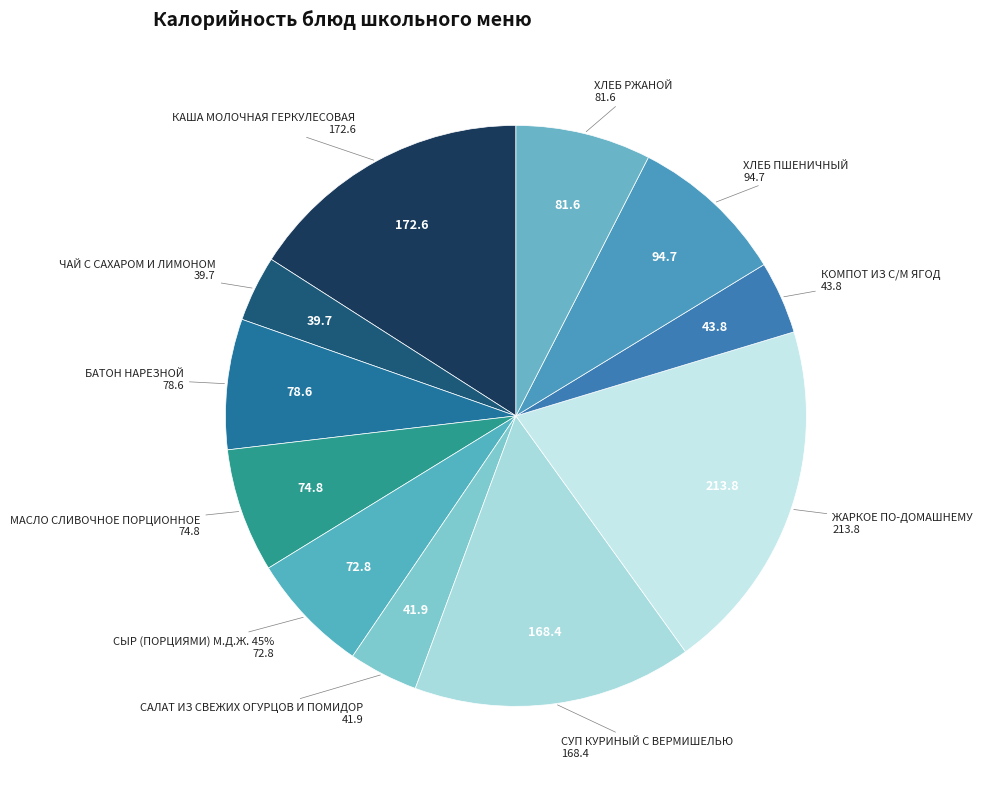

Is БАТОН НАРЕЗНОЙ the majority of the pie?

No